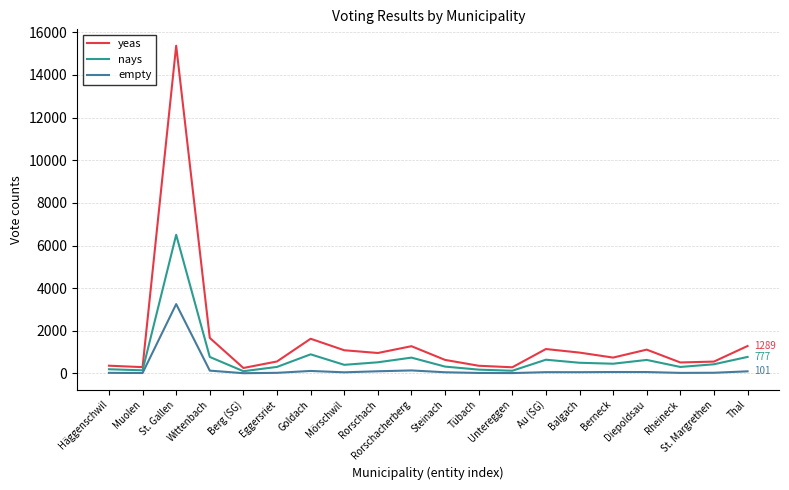

Where is yeas nearest to the value 7815?

Wittenbach